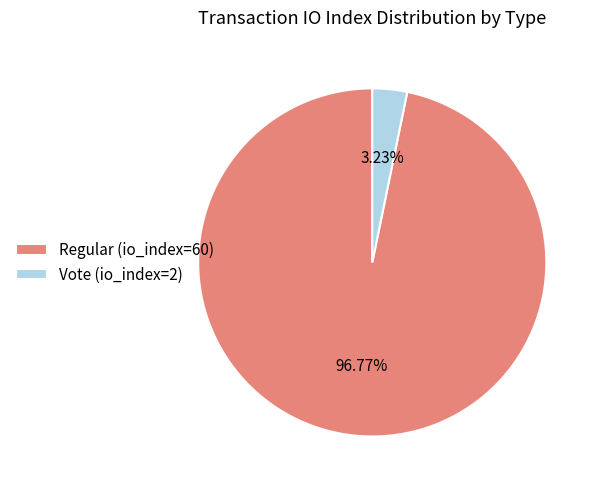

To the nearest percent, what is the average slice percentage?

50%